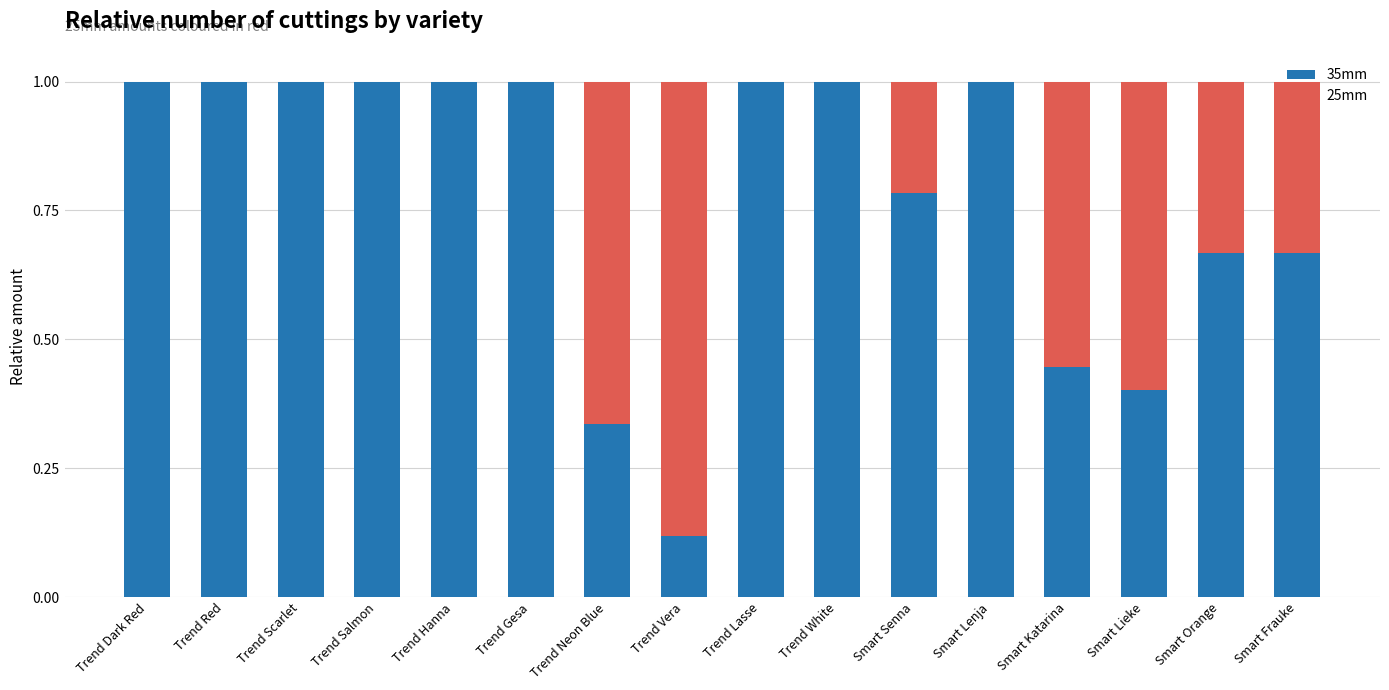

What is the maximum value for 35mm?

1.0